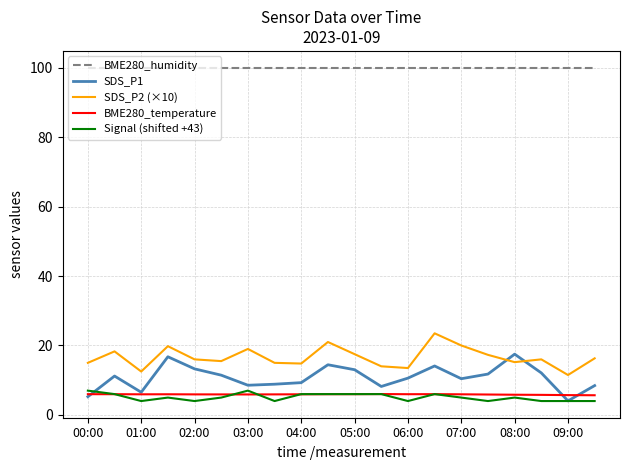

True or false: BME280_humidity and SDS_P1 cross at least once.

False